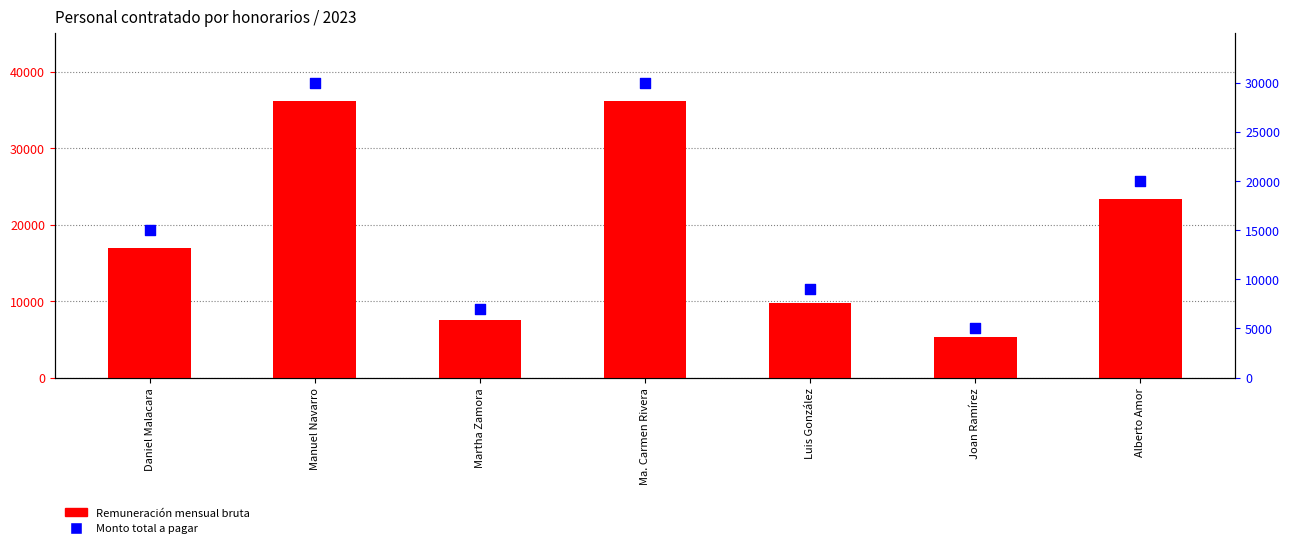

Is the value of Monto total a pagar at Daniel Malacara greater than the value of Remuneración mensual bruta at Martha Zamora?

Yes